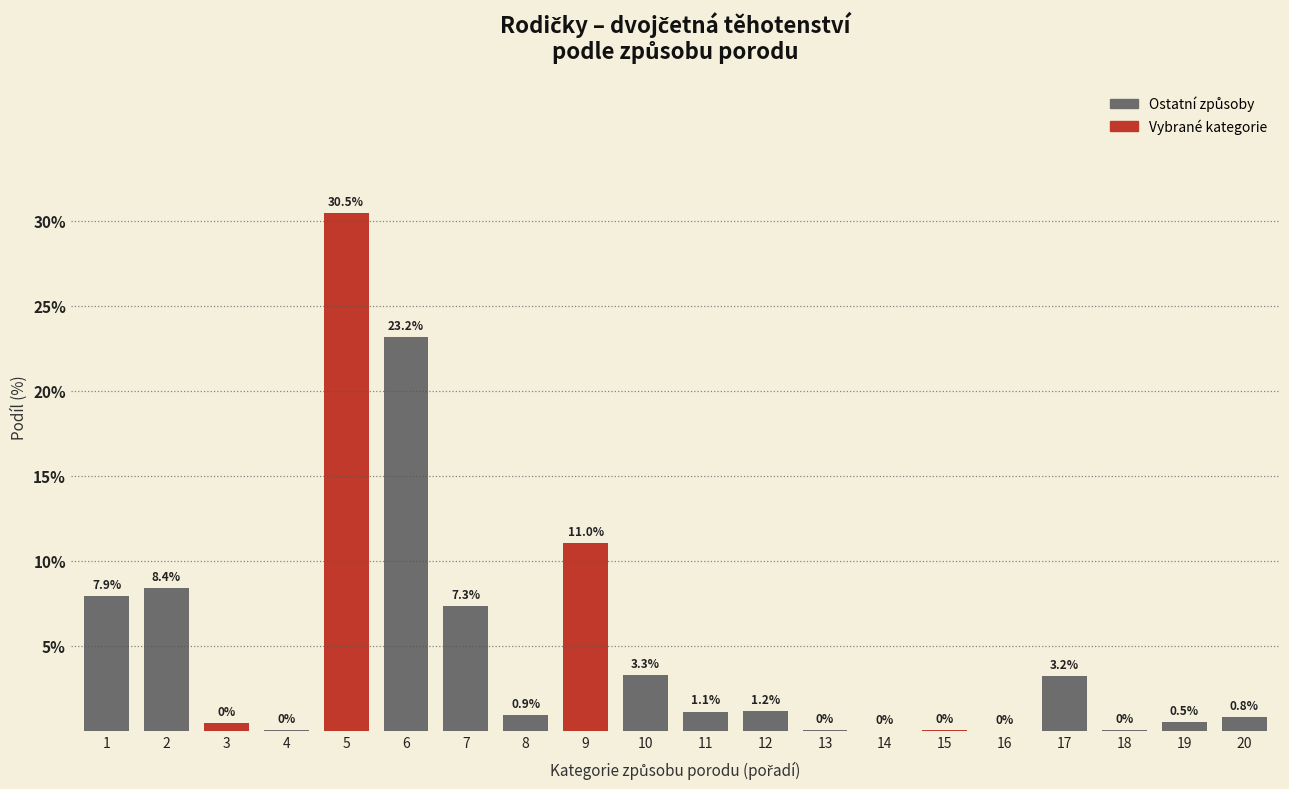

What is the greatest value displayed?

30.5